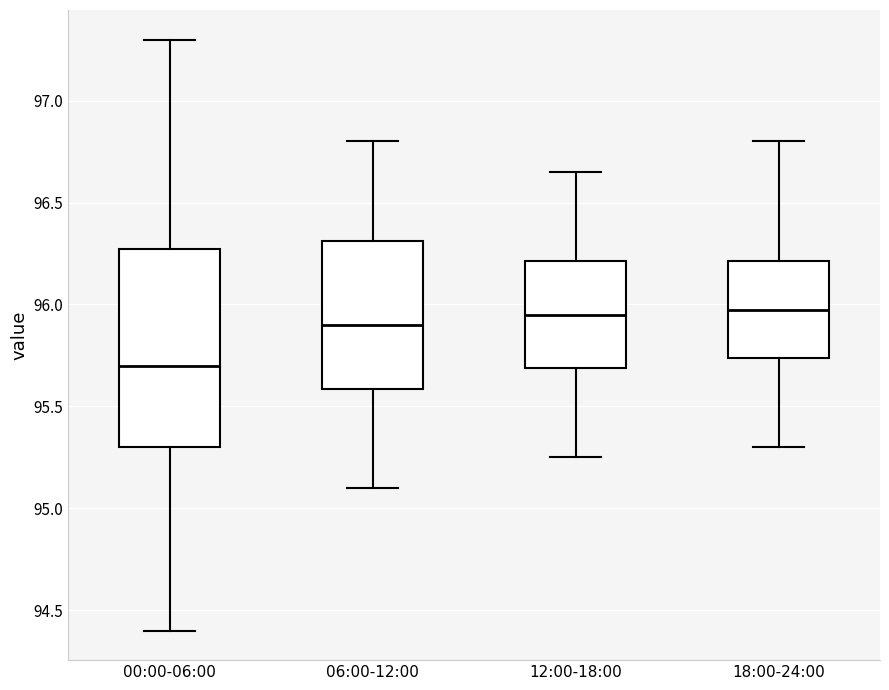

Where is the upper edge of the box for 06:00-12:00 on the y-axis? The values are not printed on the chart, so give them approximately, as read against the axis.

96.30